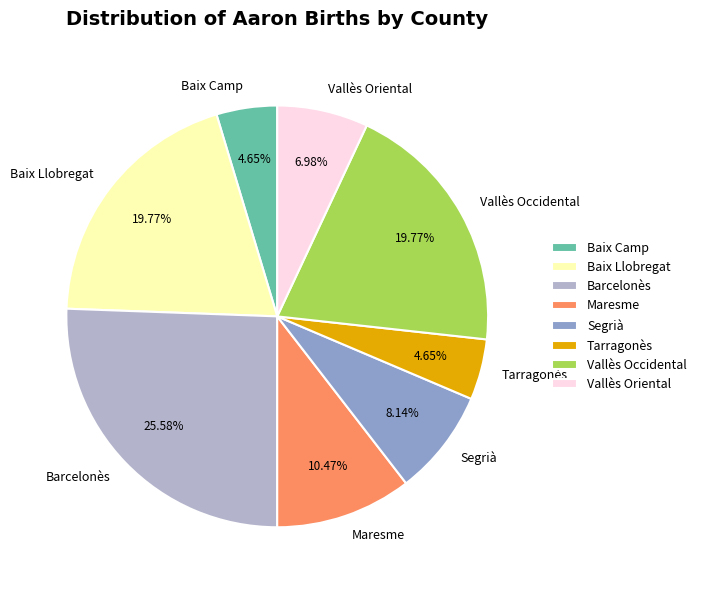

Is there a majority slice in this chart?

No